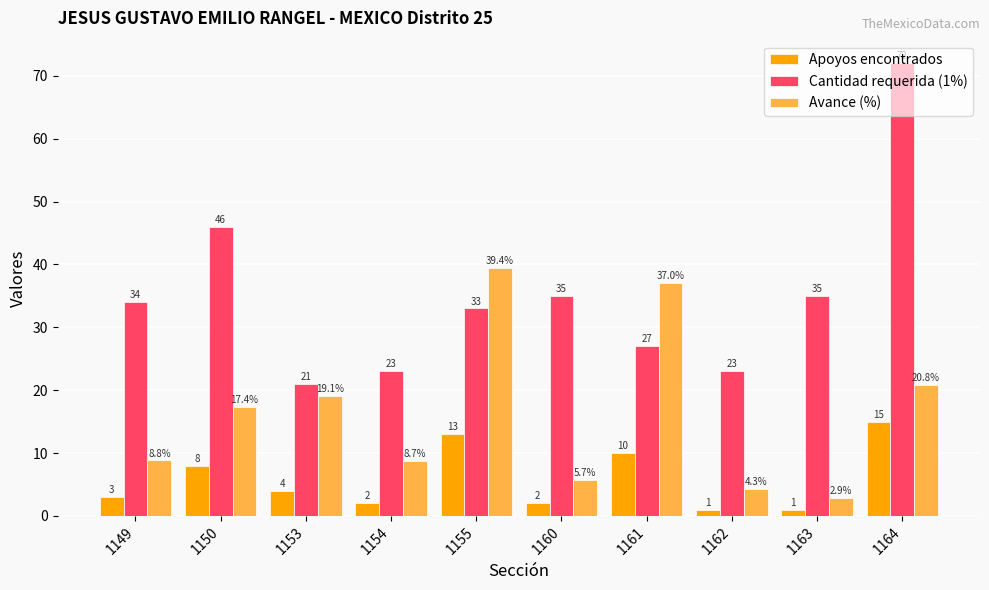

Rank the categories by Avance (%) value from highest to lowest.

1155, 1161, 1164, 1153, 1150, 1149, 1154, 1160, 1162, 1163